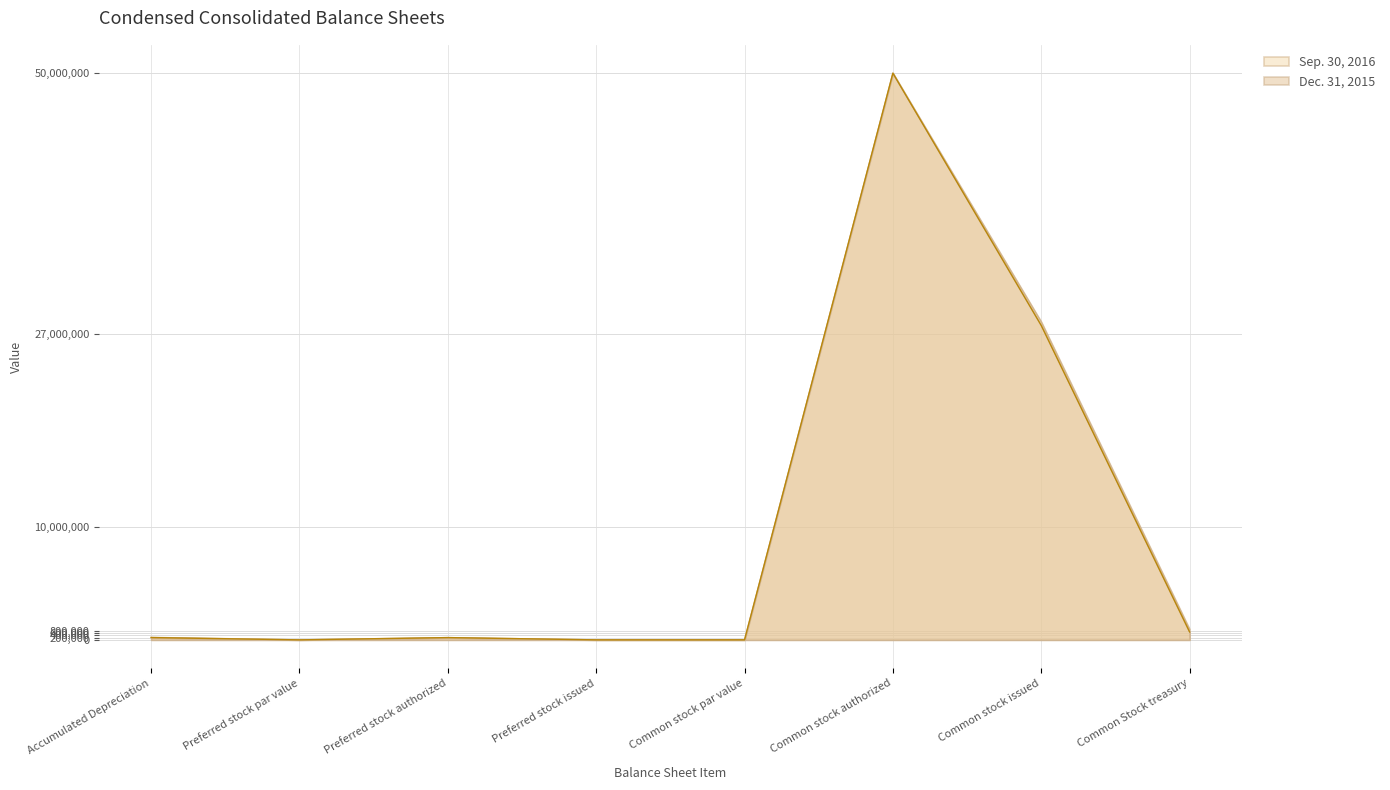

The value of Sep. 30, 2016 at Common Stock treasury is 936449. True or false?

True